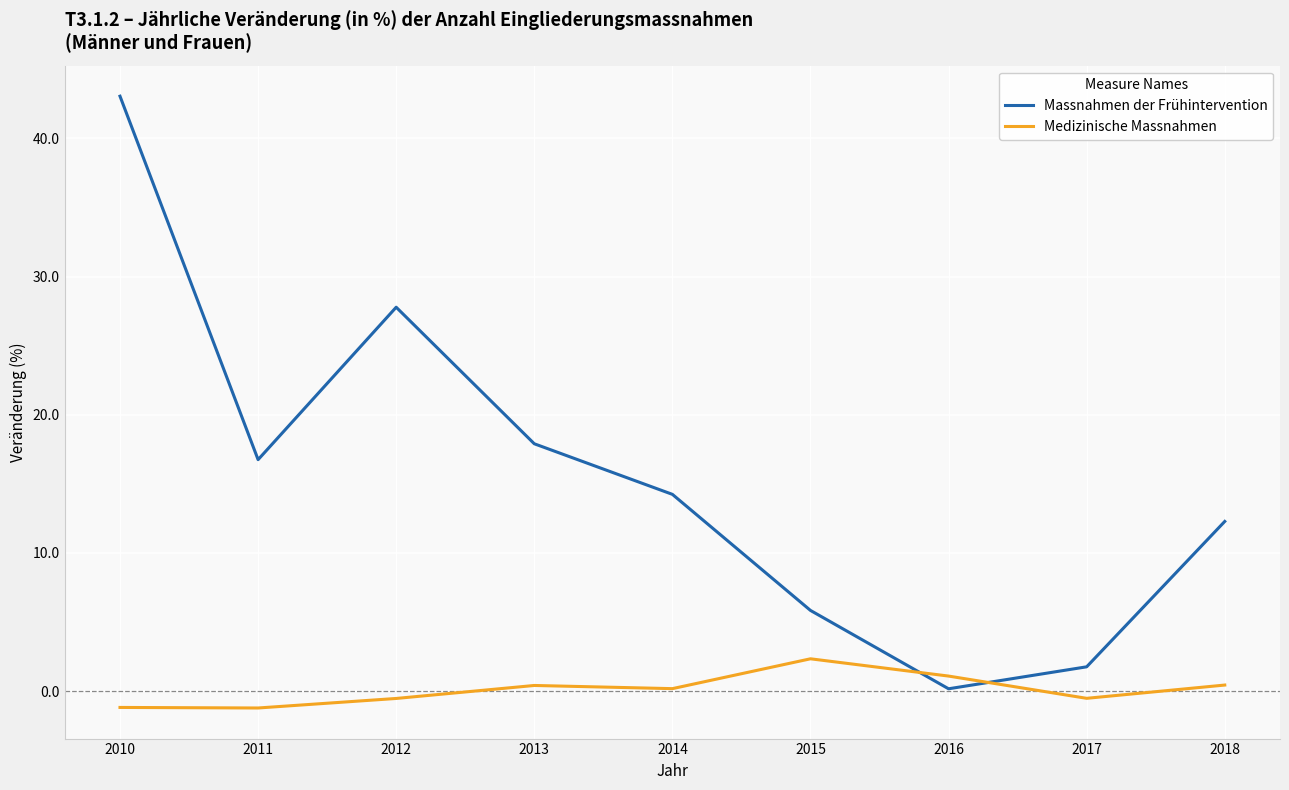

The value of Massnahmen der Frühintervention at 2012 is 5.9. True or false?

False